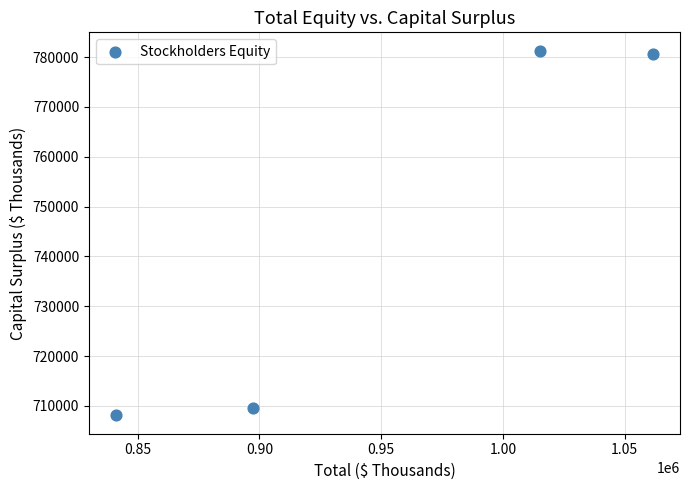

What Y value in the scatter plot is closest to 744693?

709516